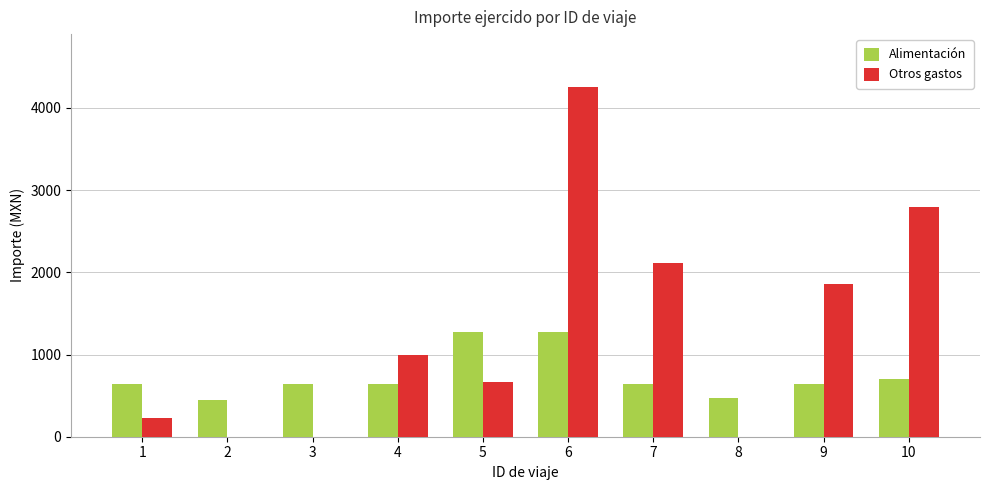

How many groups of bars are there?

10